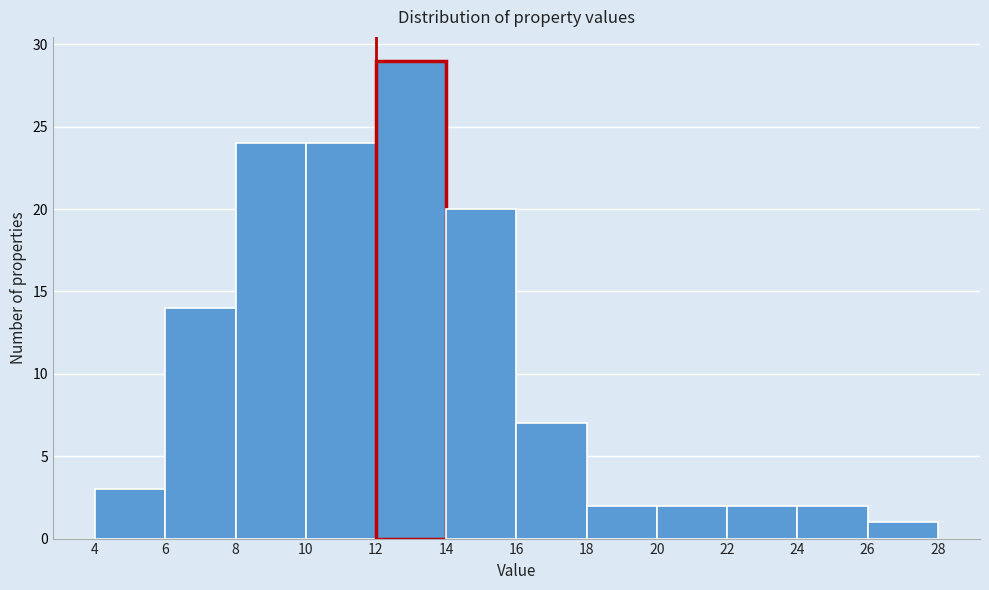

Reading left to right, transcribe this chart: for each bar, give the range it covers on the x-axis and its height. The values are not printed on the chart, so give them approximately, as read against the axis.

4 to 6: 3
6 to 8: 14
8 to 10: 24
10 to 12: 24
12 to 14: 29
14 to 16: 20
16 to 18: 7
18 to 20: 2
20 to 22: 2
22 to 24: 2
24 to 26: 2
26 to 28: 1